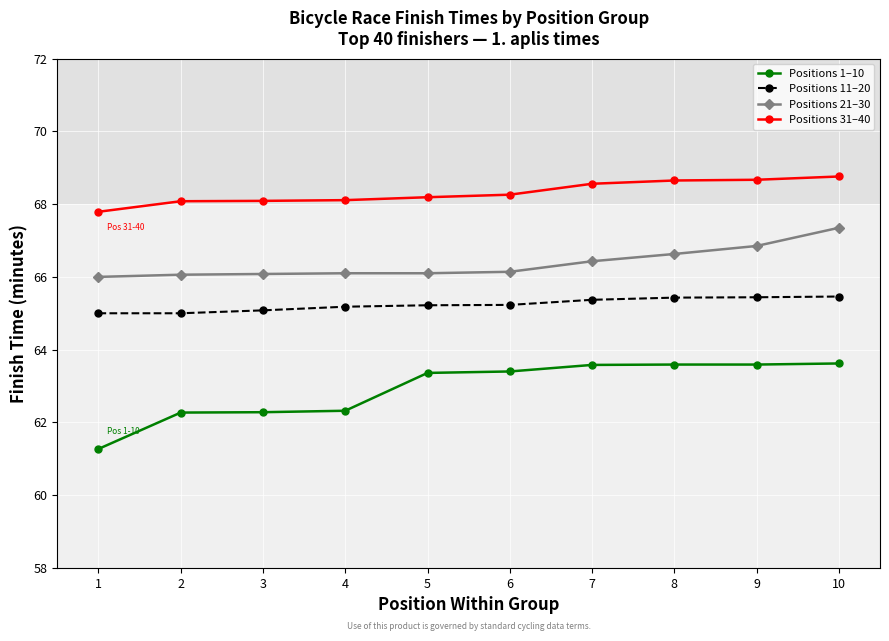

True or false: Positions 1–10 and Positions 21–30 cross at least once.

False